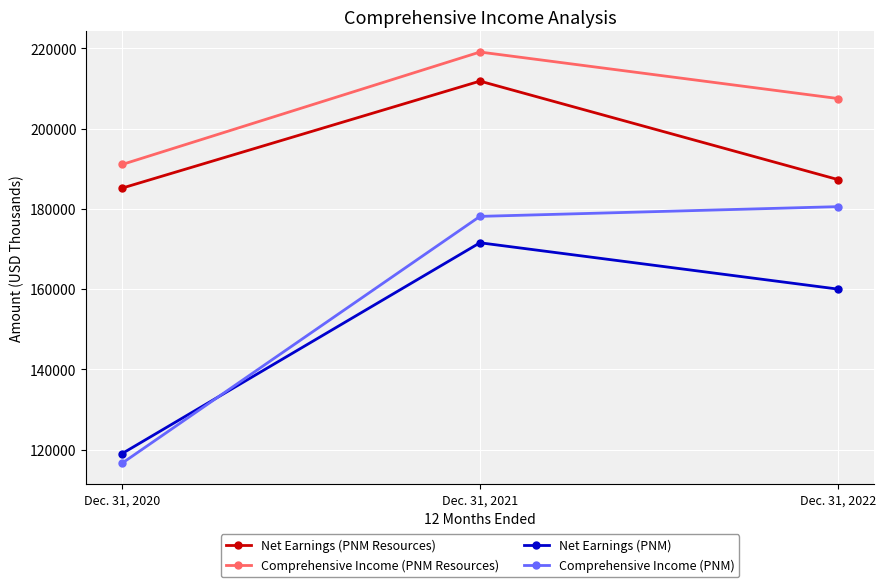

What are all the series names shown in the legend?

Net Earnings (PNM Resources), Comprehensive Income (PNM Resources), Net Earnings (PNM), Comprehensive Income (PNM)